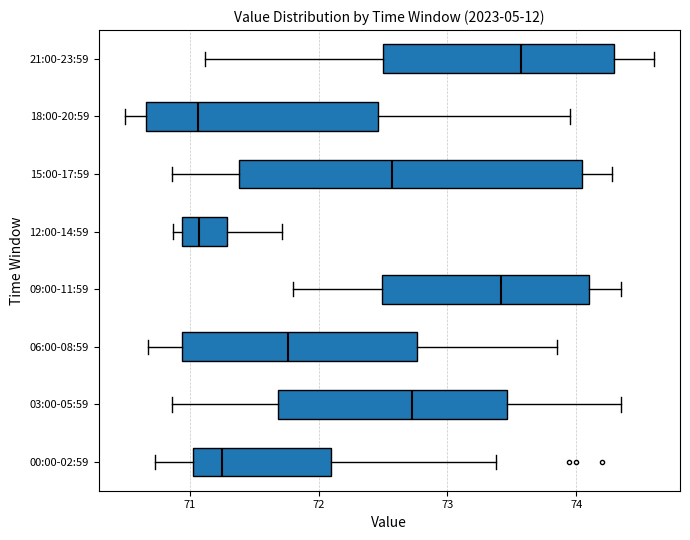

Reading bottom to top, read every box against the x-axis: the position of its median line, the range the box covers, and the ends of its whiskers. The values are not printed on the chart, so give them approximately, as read against the axis.

00:00-02:59: median 71.3, box 71.0 to 72.1, whiskers 70.7 to 73.4
03:00-05:59: median 72.7, box 71.7 to 73.5, whiskers 70.9 to 74.4
06:00-08:59: median 71.8, box 70.9 to 72.8, whiskers 70.7 to 73.9
09:00-11:59: median 73.4, box 72.5 to 74.1, whiskers 71.8 to 74.4
12:00-14:59: median 71.1, box 70.9 to 71.3, whiskers 70.9 (just left of the box's left edge) to 71.7
15:00-17:59: median 72.6, box 71.4 to 74.0, whiskers 70.9 to 74.3
18:00-20:59: median 71.1, box 70.7 to 72.5, whiskers 70.5 to 74.0
21:00-23:59: median 73.6, box 72.5 to 74.3, whiskers 71.1 to 74.6